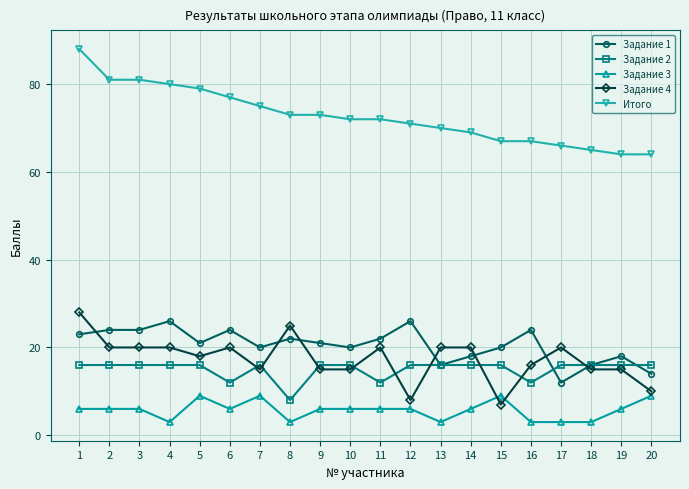

Which series changed the most between 5 and 14?

Итого